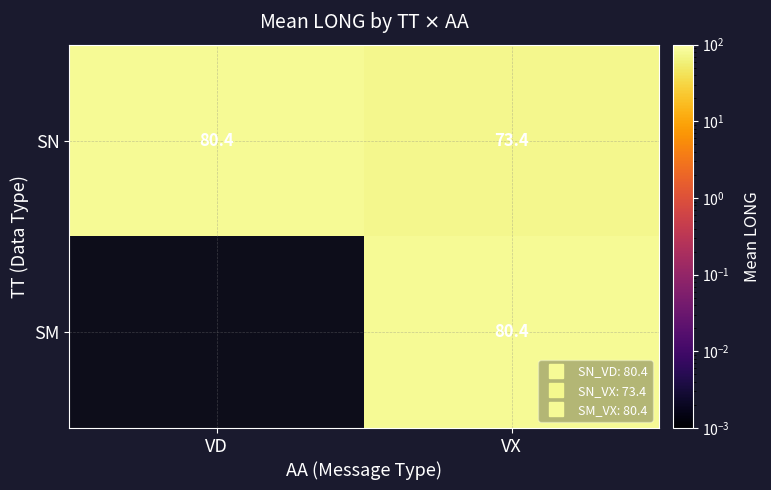

The SM series shows 80.4 at VX. True or false?

True